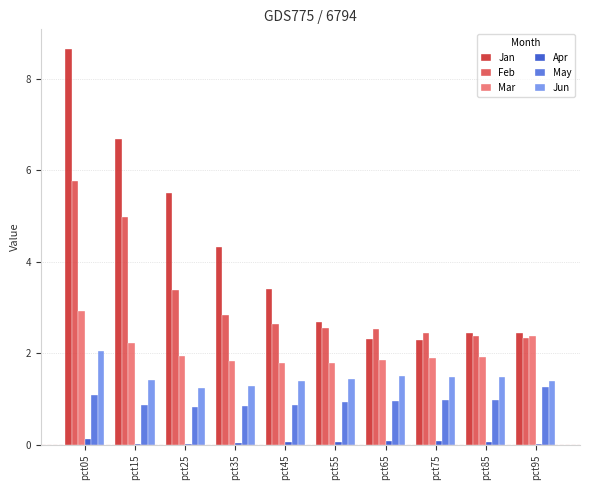

Is it true that Mar equals 1.1 at pct25?

False